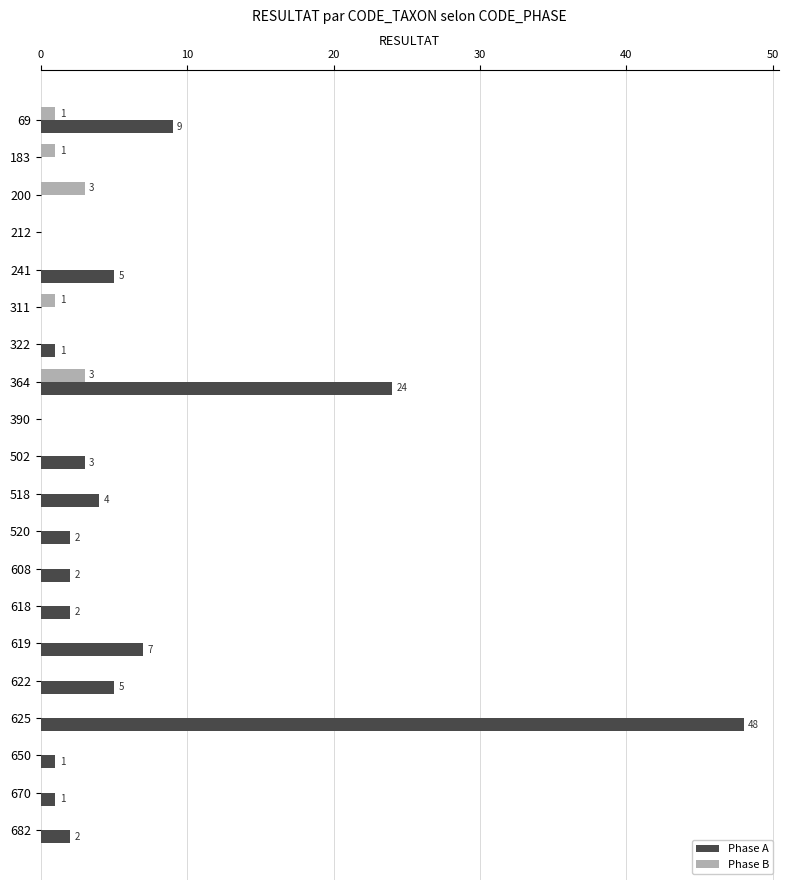

Is it true that Phase B equals 0 at 502?

True